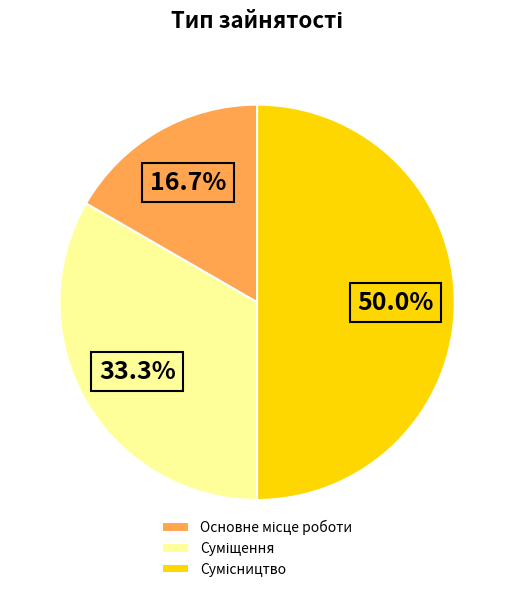

What percentage is the Сумісництво slice, to the nearest percent?

50%